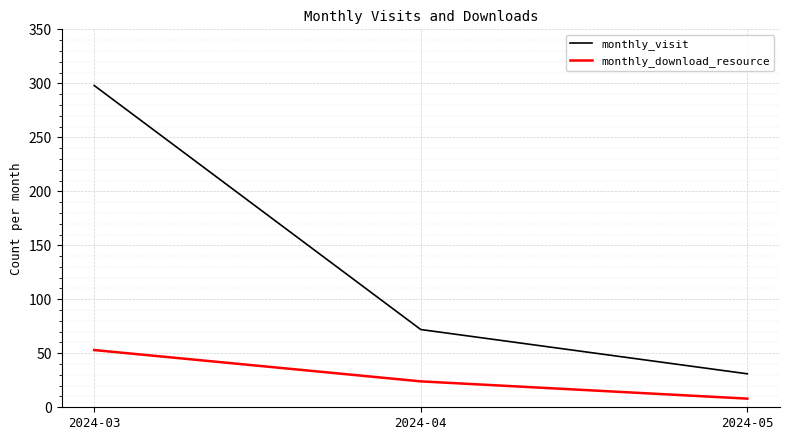

What is the difference between the monthly_download_resource values at 2024-03 and 2024-04?

29